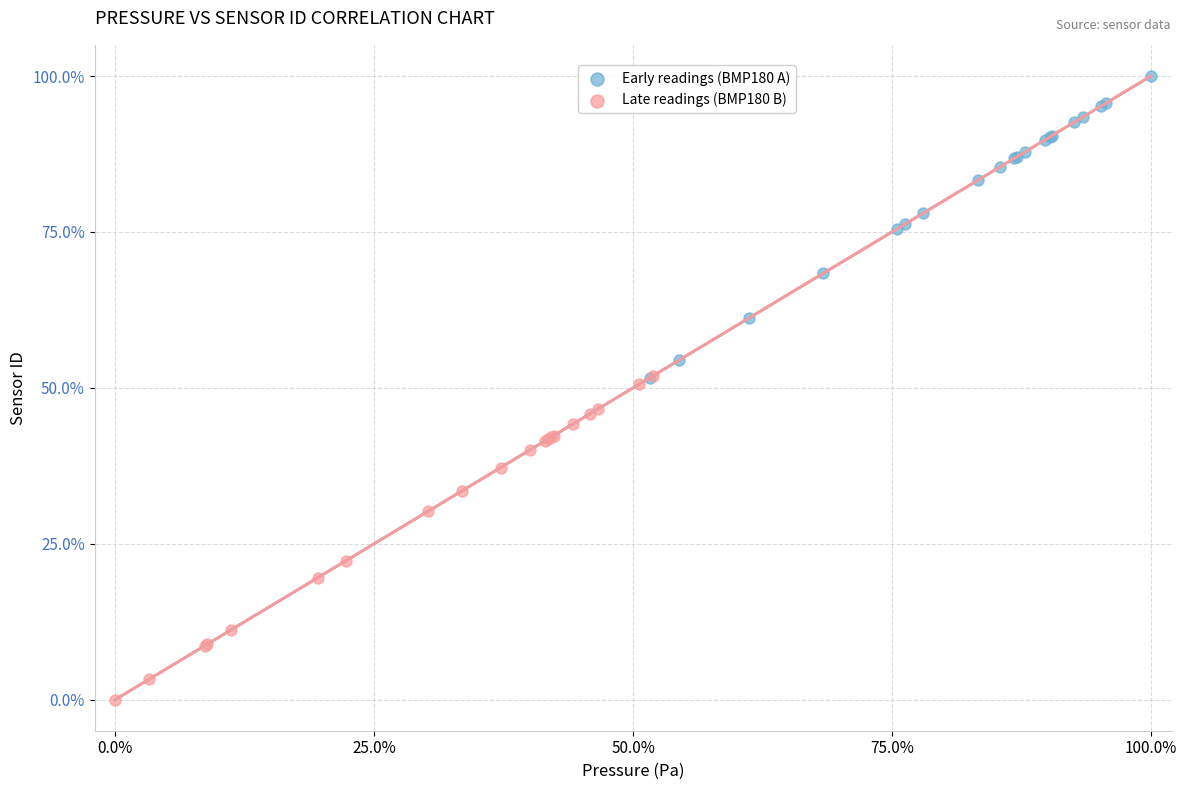

Which series reaches the maximum Y coordinate?

Early readings (BMP180 A)